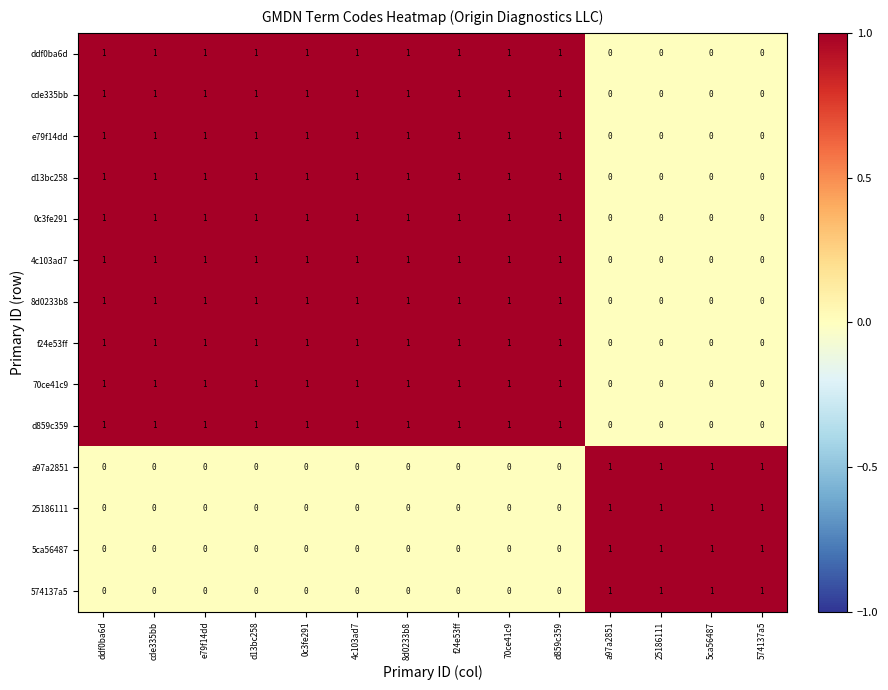

The value of cde335bb at d13bc258 is 1. True or false?

True